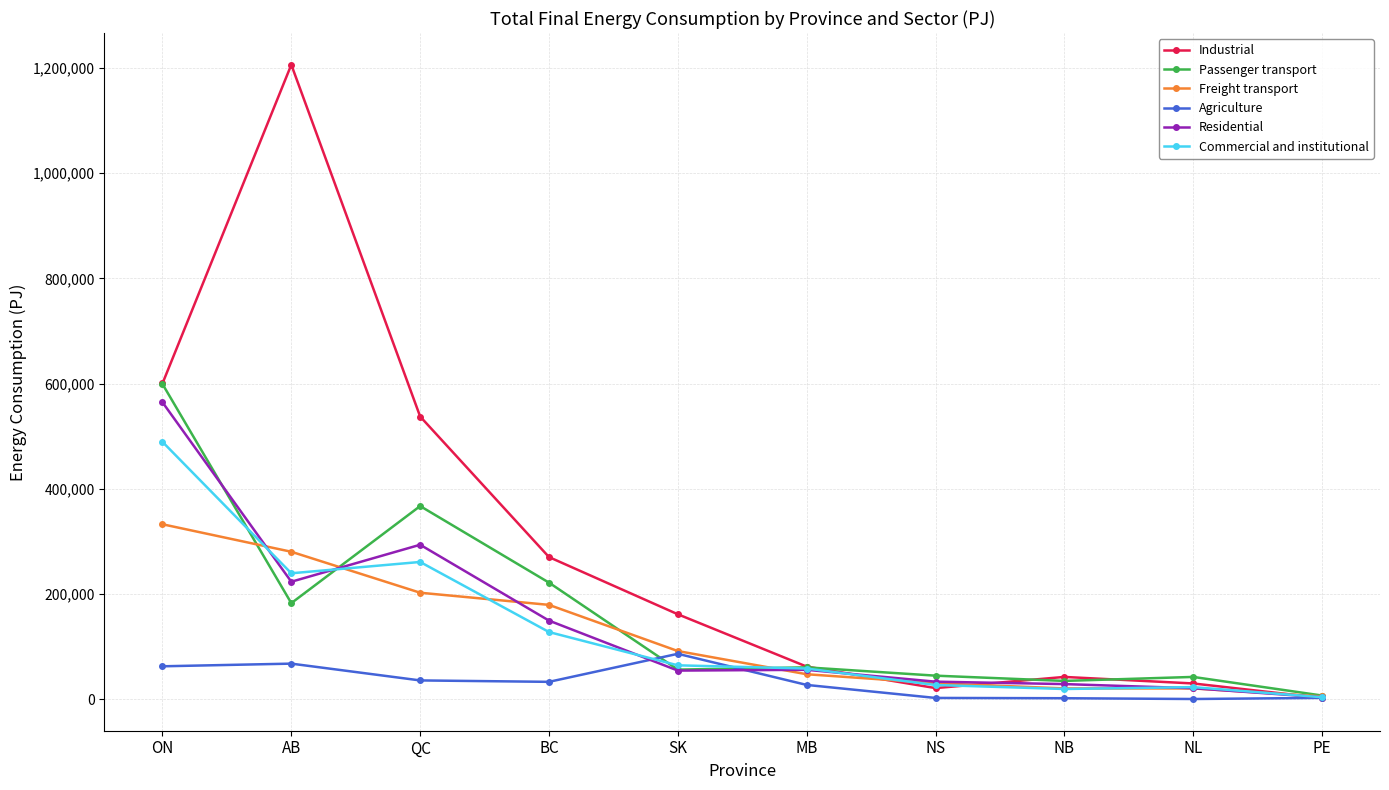

What is the total value across all series at MB?

310976